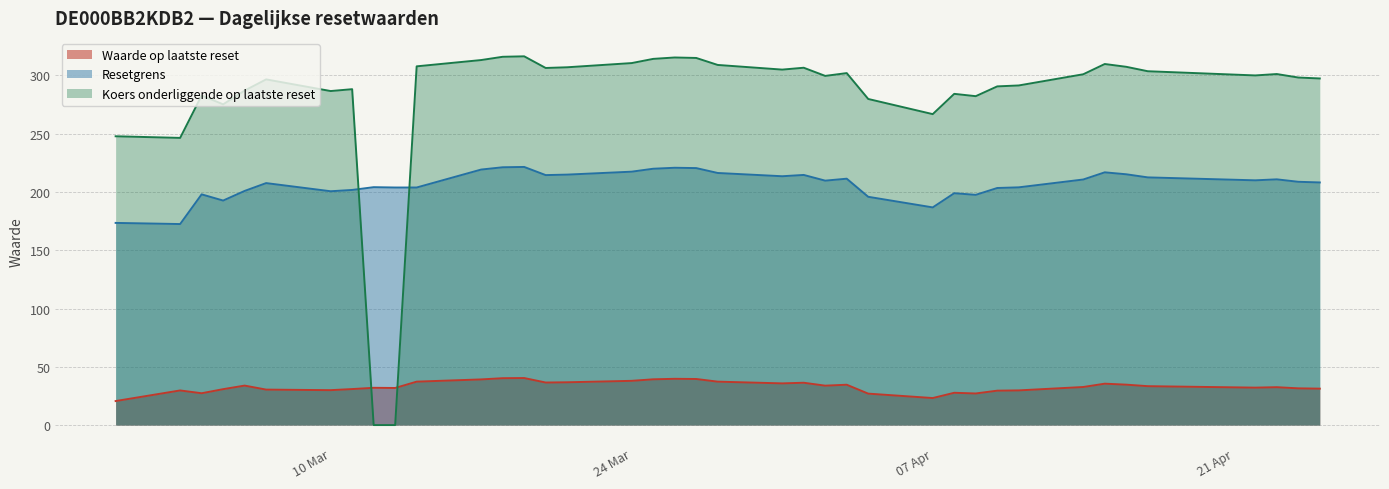

Reading right to left, transcribe all the data shown in this chart.

Waarde op laatste reset: 20.6	29.7	27.3	30.8	33.9	30.4	29.9	30.9	32.0	31.8	37.2	39.2	40.2	40.4	36.5	36.7	38.0	39.3	39.7	39.5	37.2	35.8	36.3	33.8	34.6	27.0	23.2	27.7	27.1	29.5	29.8	32.7	35.5	34.7	33.4	32.1	32.5	31.5	31.2
Resetgrens: 173.5	172.5	198.0	192.6	200.9	207.6	200.6	201.7	204.1	203.8	203.8	219.2	221.2	221.5	214.5	214.9	217.4	219.9	220.8	220.5	216.3	213.5	214.6	209.7	211.4	195.9	186.8	198.9	197.5	203.4	204.0	210.7	216.9	215.2	212.5	210.0	210.8	208.7	208.2
Koers onderliggende op laatste reset: 247.8	246.4	282.8	275.2	287.0	296.6	286.6	288.2	0.0	0.0	307.8	313.2	316.0	316.4	306.4	307.0	310.6	314.2	315.4	315.0	309.0	305.0	306.6	299.6	302.0	279.8	266.8	284.2	282.2	290.6	291.4	301.0	309.8	307.4	303.6	300.0	301.2	298.2	297.4